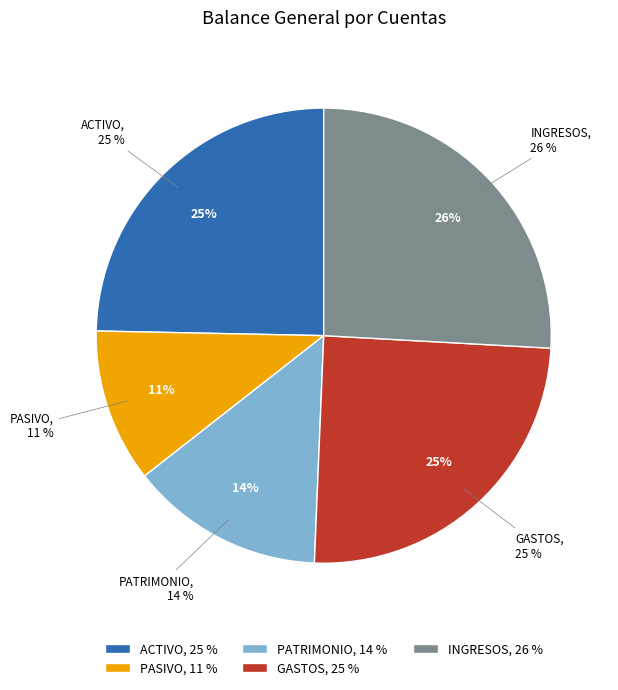

What is the change in value from ACTIVO to PATRIMONIO?

-35893893.2